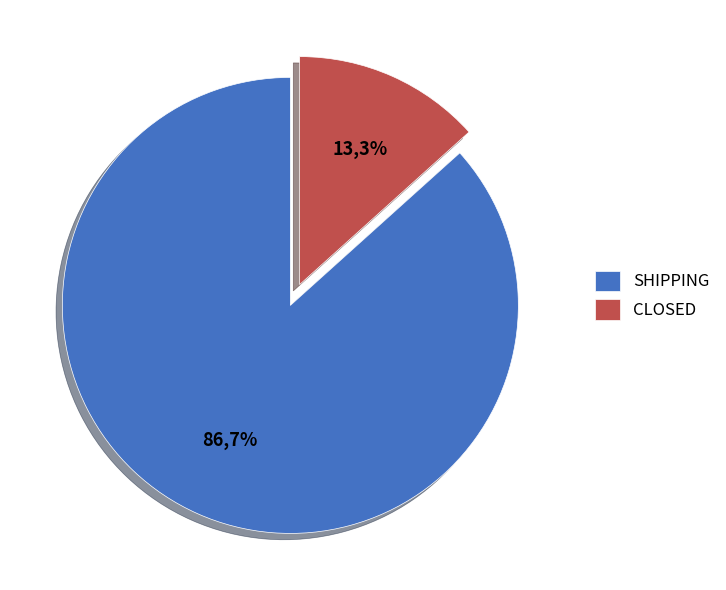

Which slice is the largest?

SHIPPING